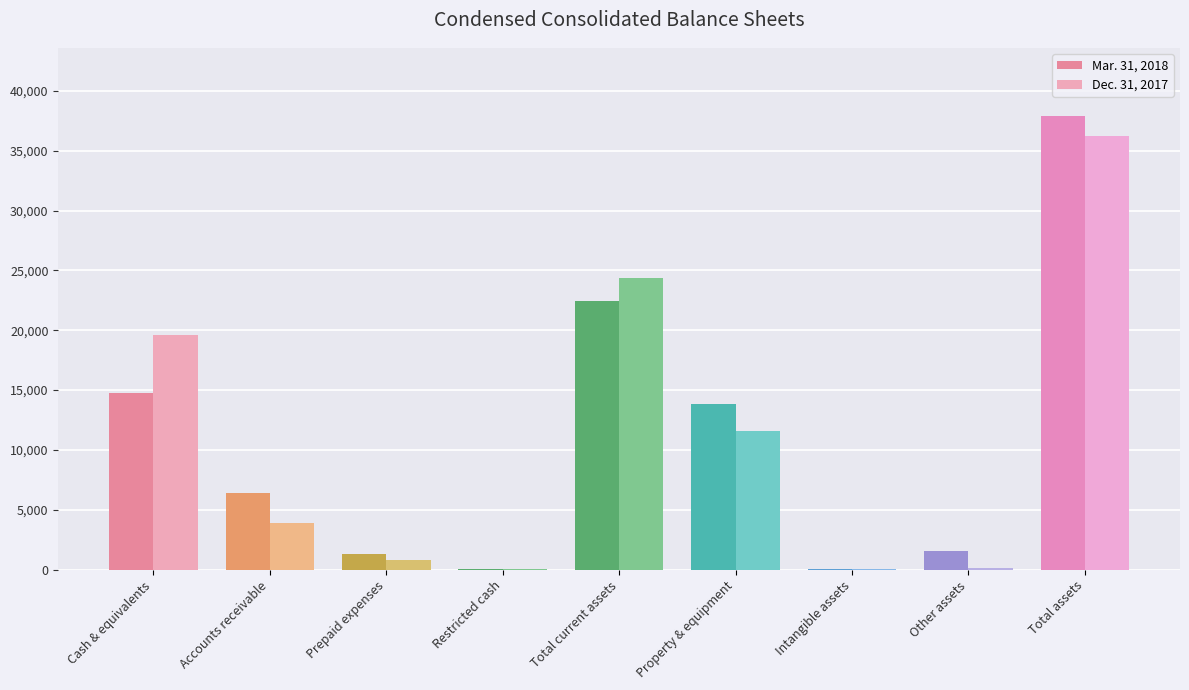

At which category is the sum across all series the highest?

Total assets